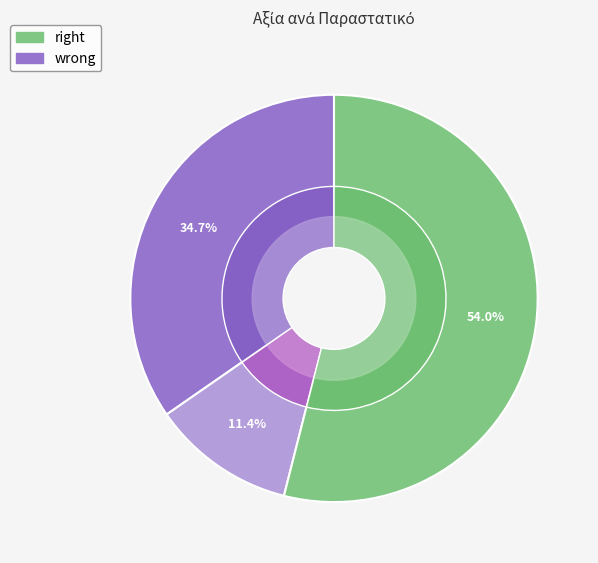

To the nearest percent, what is the difference between the largest and smallest slice percentages?

43%